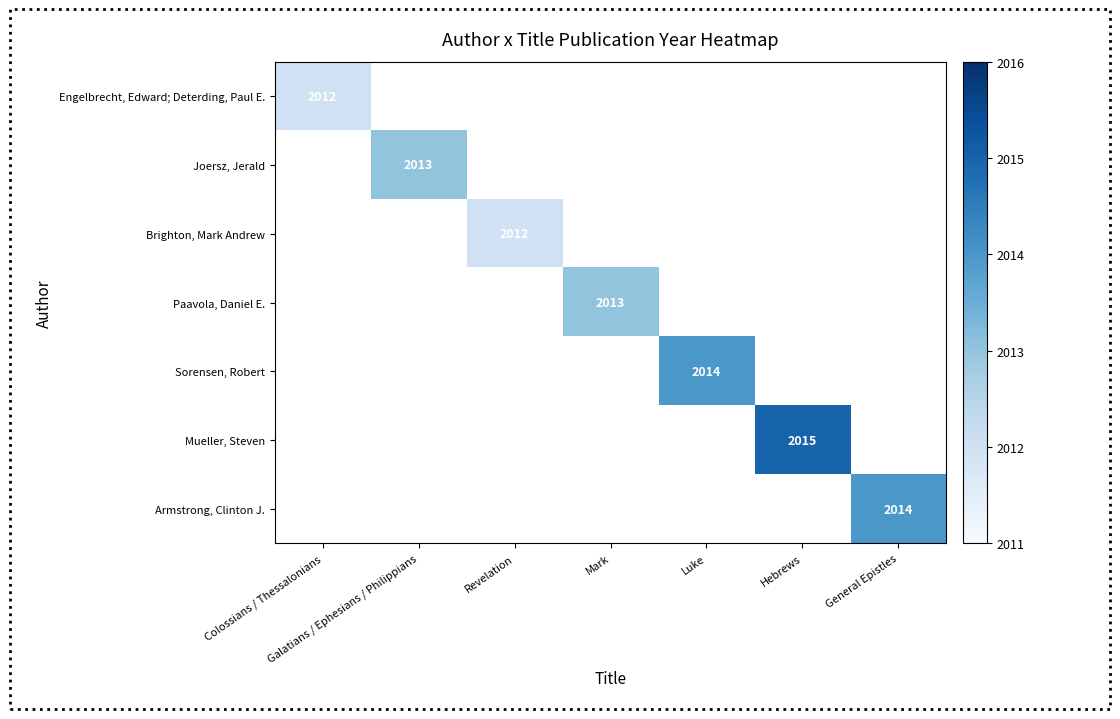

Which category has the highest value across all series?

Hebrews